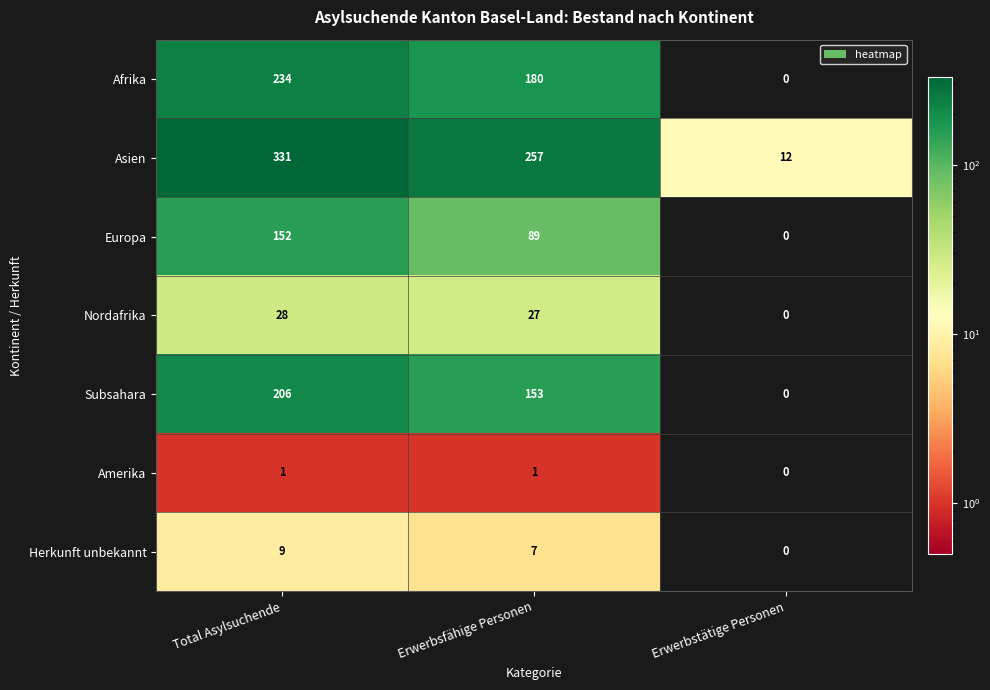

Between Erwerbsfähige Personen and Erwerbstätige Personen, which series saw the biggest shift?

Asien